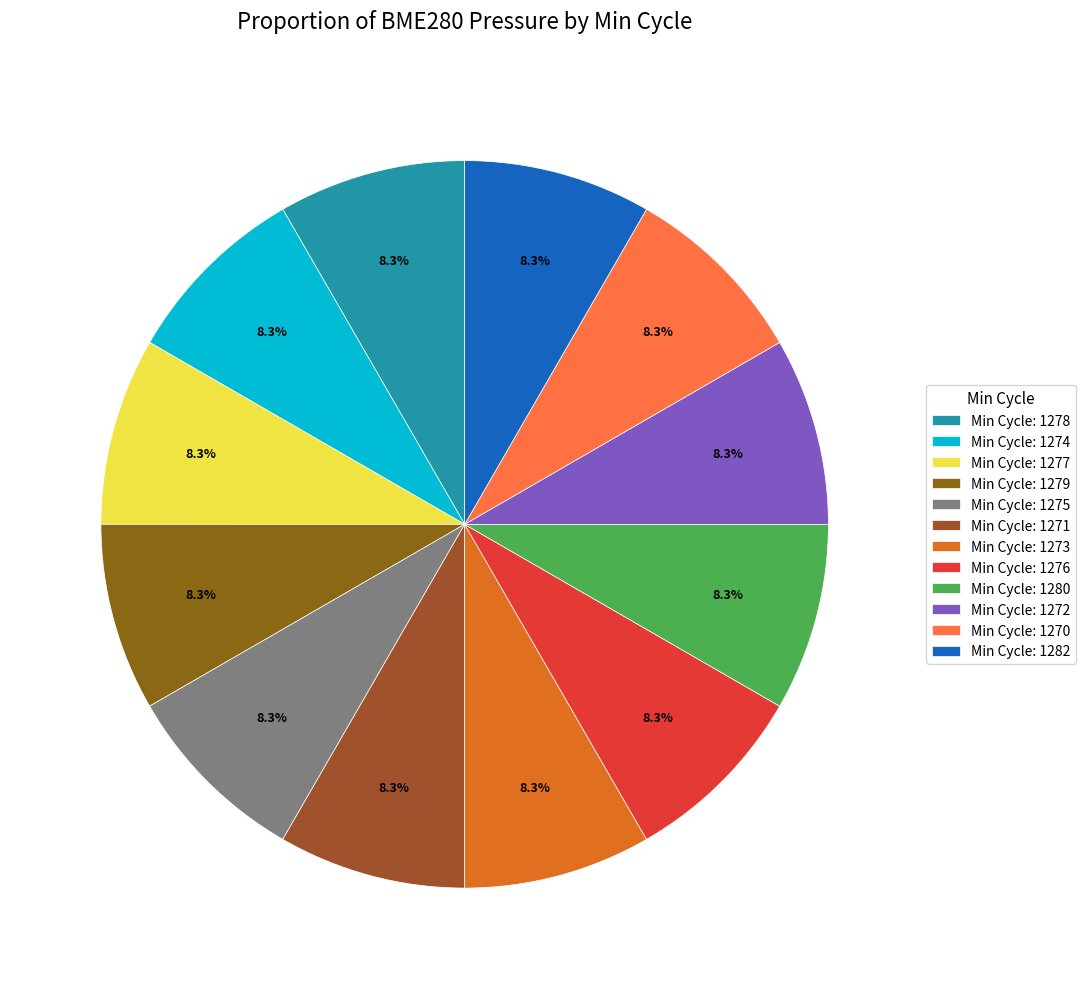

How many slices are in this pie chart?

12